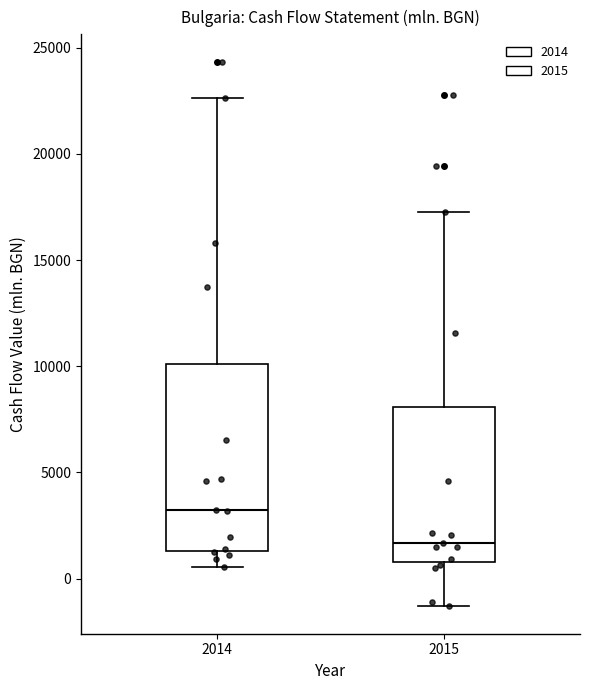

Where does the median line of the box at x = 2015 sit on the y-axis? The values are not printed on the chart, so give them approximately, as read against the axis.

1500